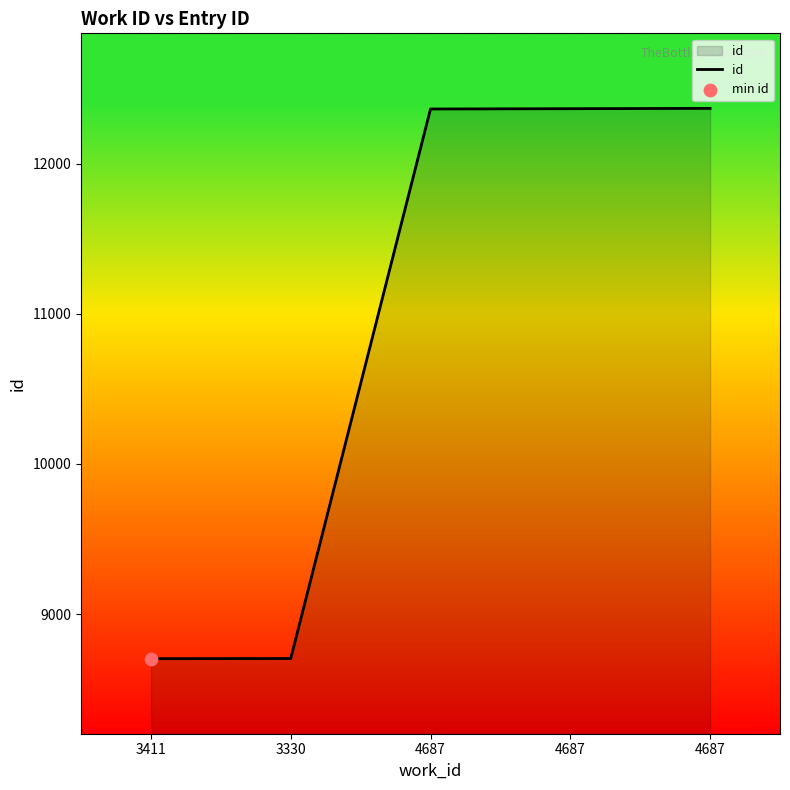

Approximately how many times larger is the value at 4687 compared to 3411?

1.4